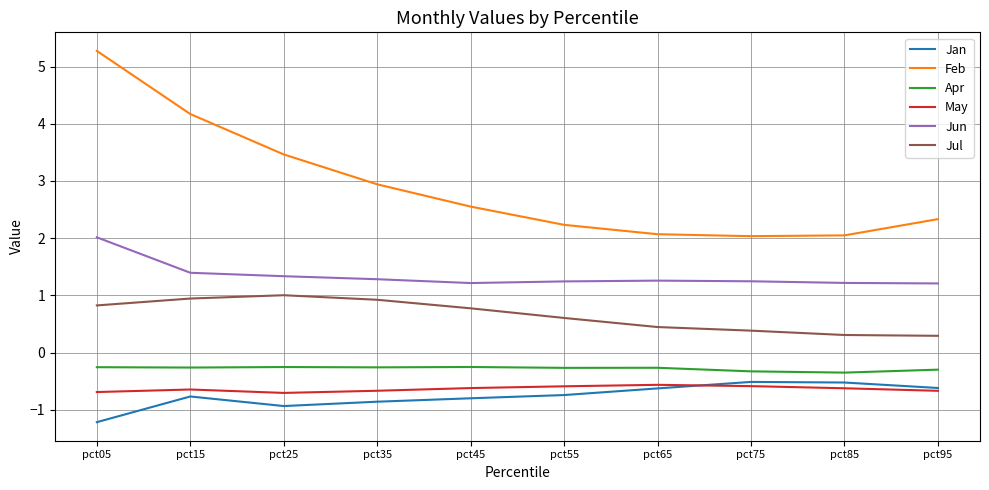

At which category is the sum across all series the highest?

pct05